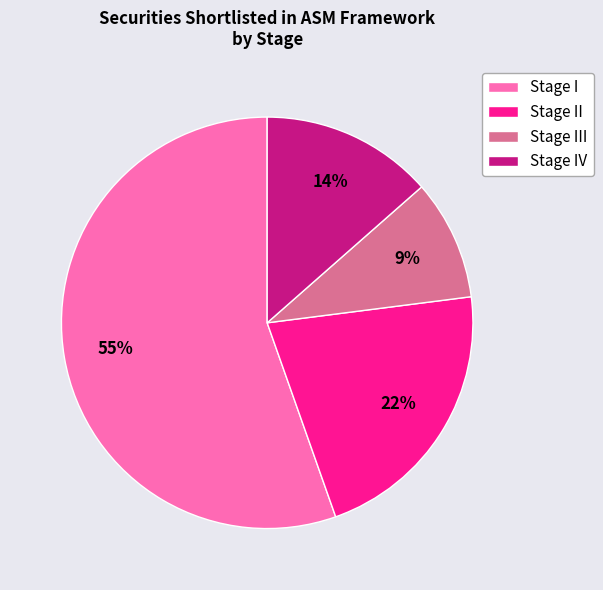

To the nearest percent, what is the difference between the largest and smallest slice percentages?

46%